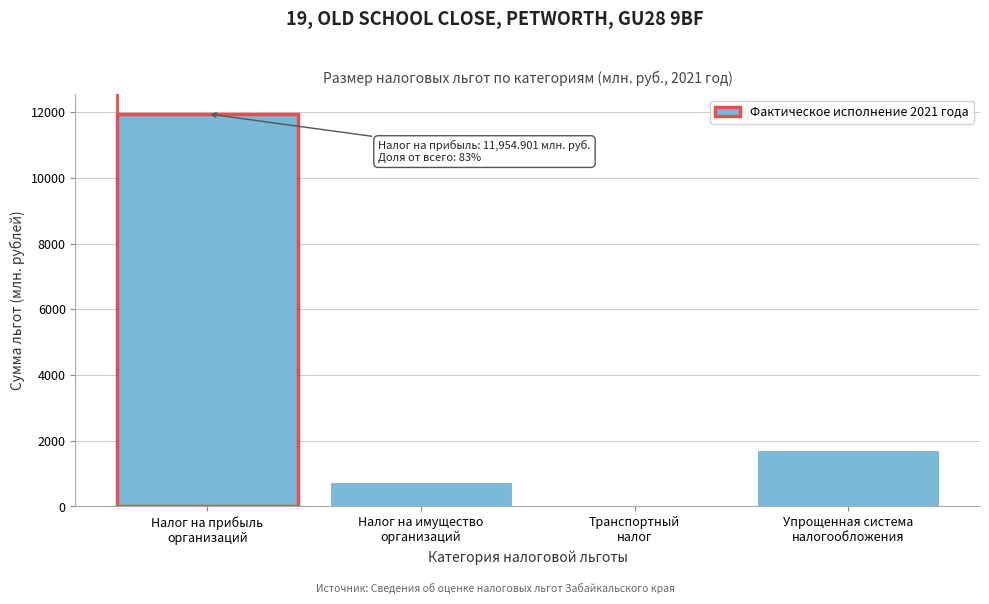

What is the greatest value displayed?

11954.9